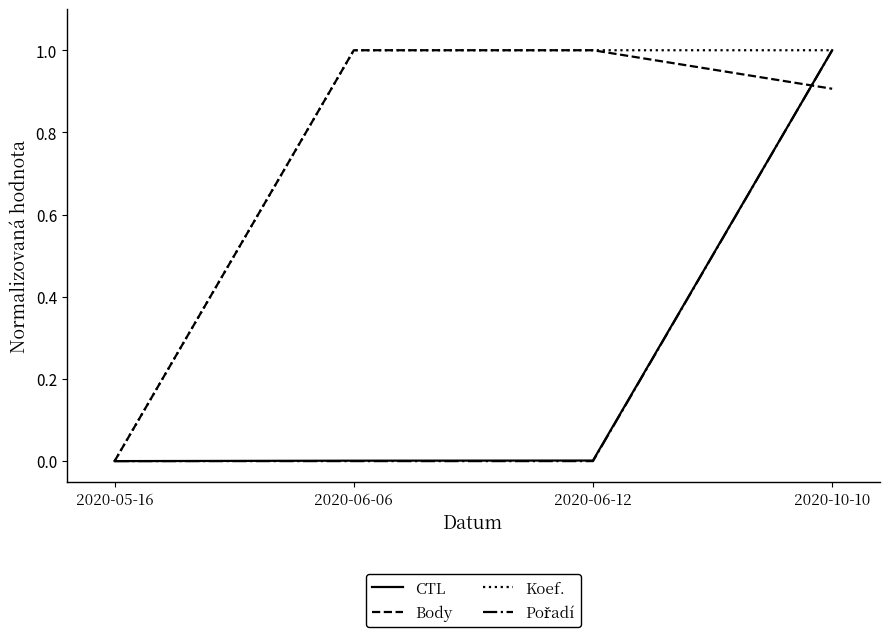

What is the difference between the second highest and minimum values in the Body series?

1.0